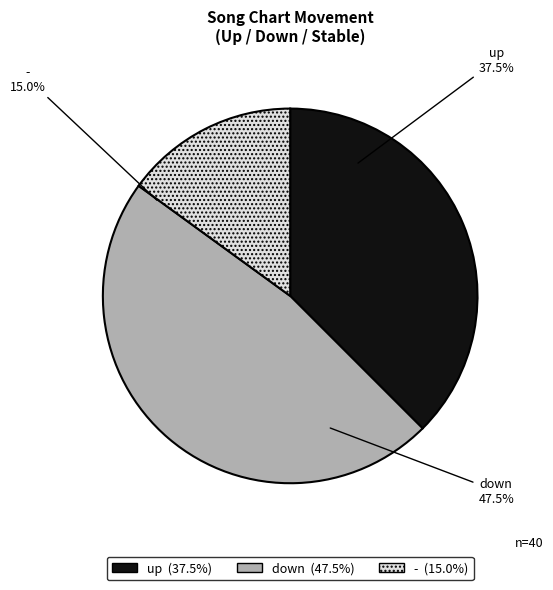

Is - the majority of the pie?

No